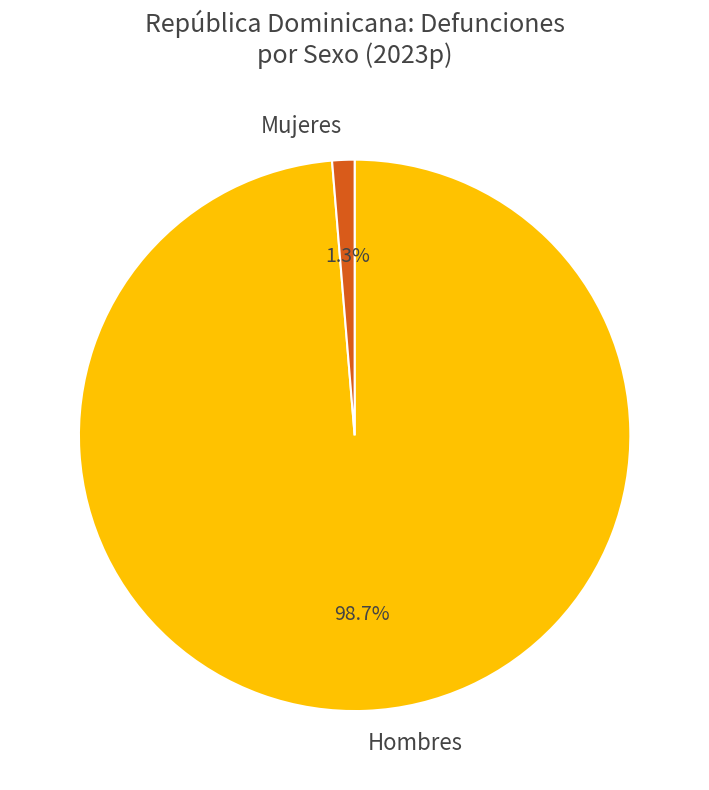

Count the number of slices in the pie.

2